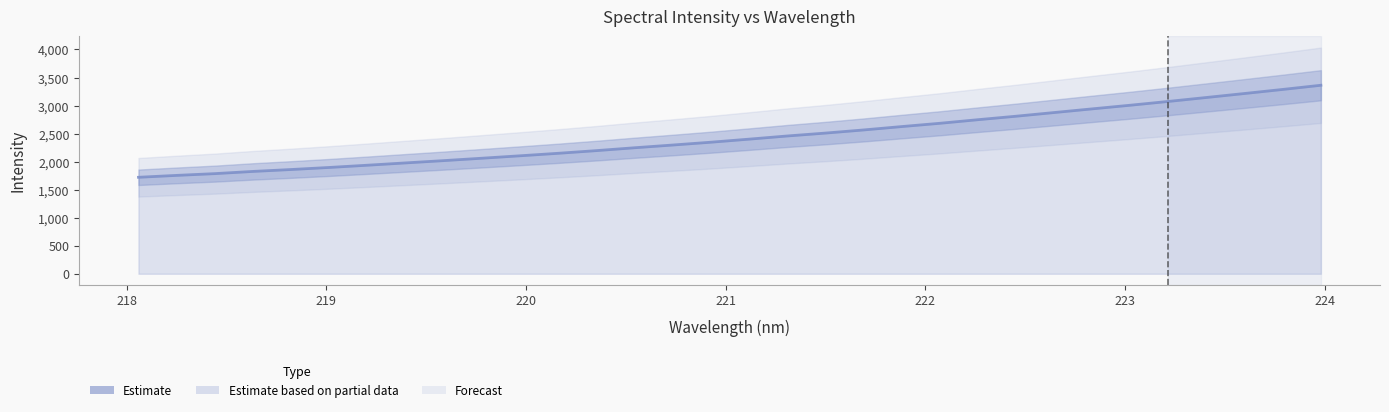

Where does the data first go above 2400?

221.1174